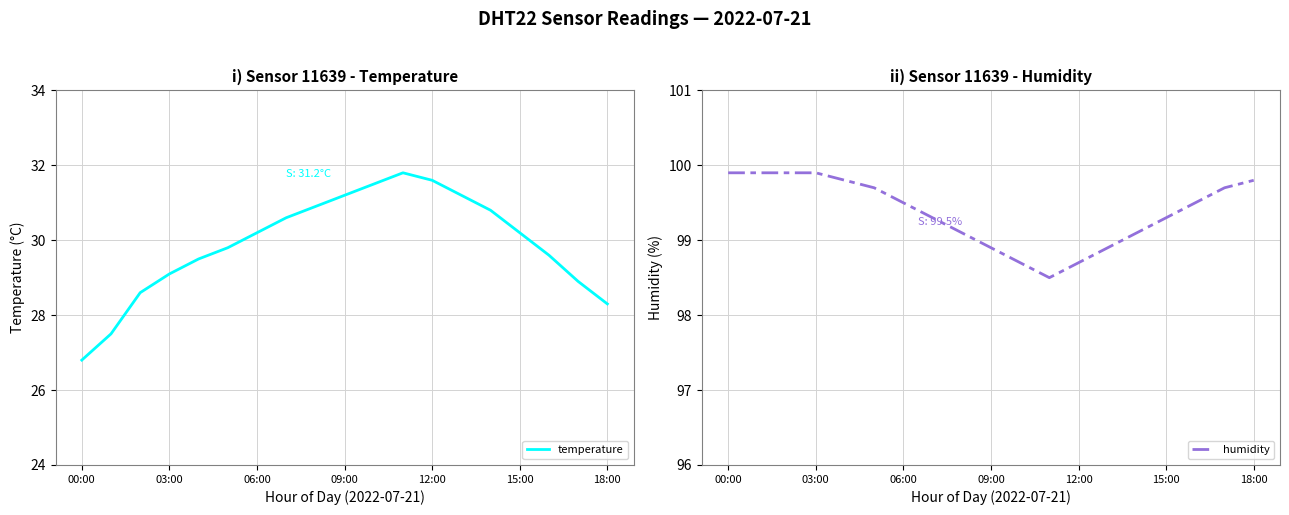

At which category is the sum across all series the highest?

11